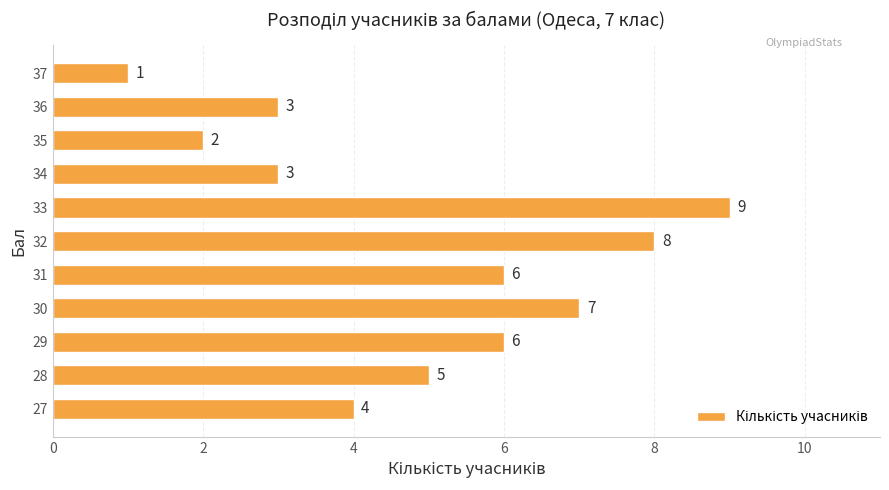

What is the change in value from 34 to 28?

+2